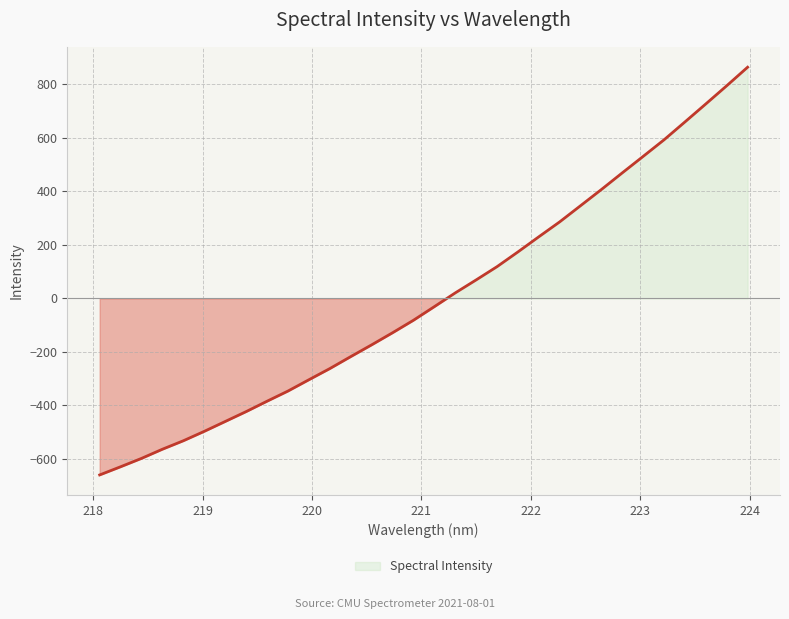

Read the value at 220.3533.

-217.6